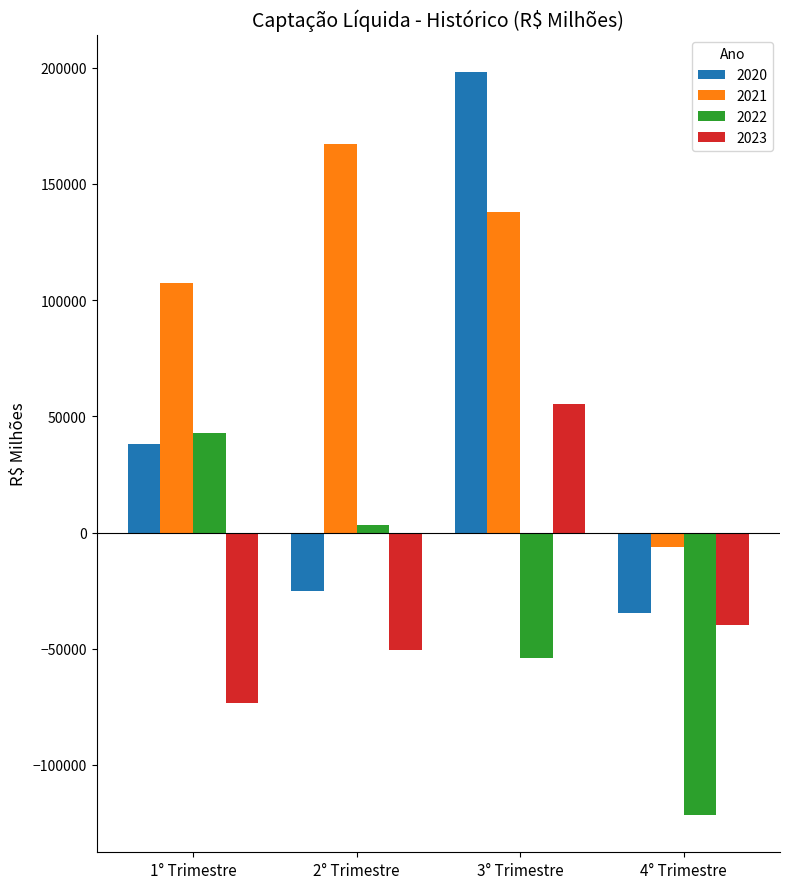

What position from the left is 1° Trimestre?

1